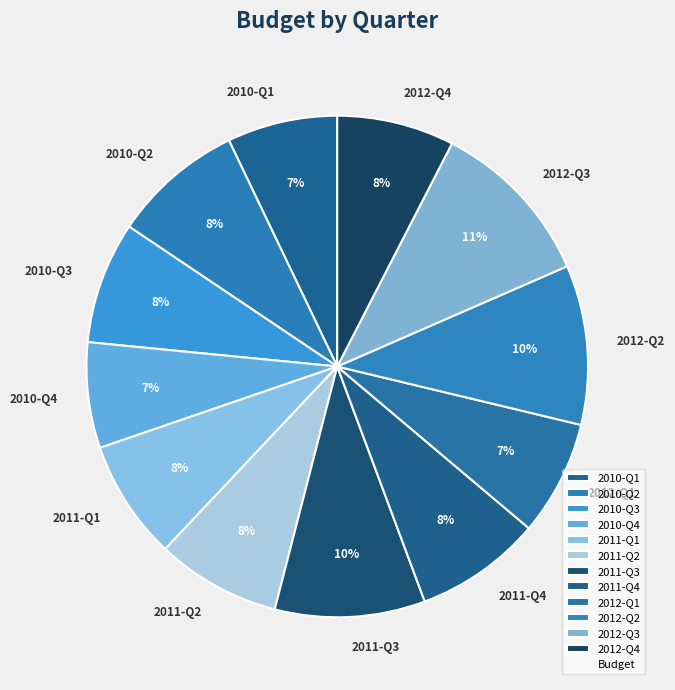

How many slices are in this pie chart?

12